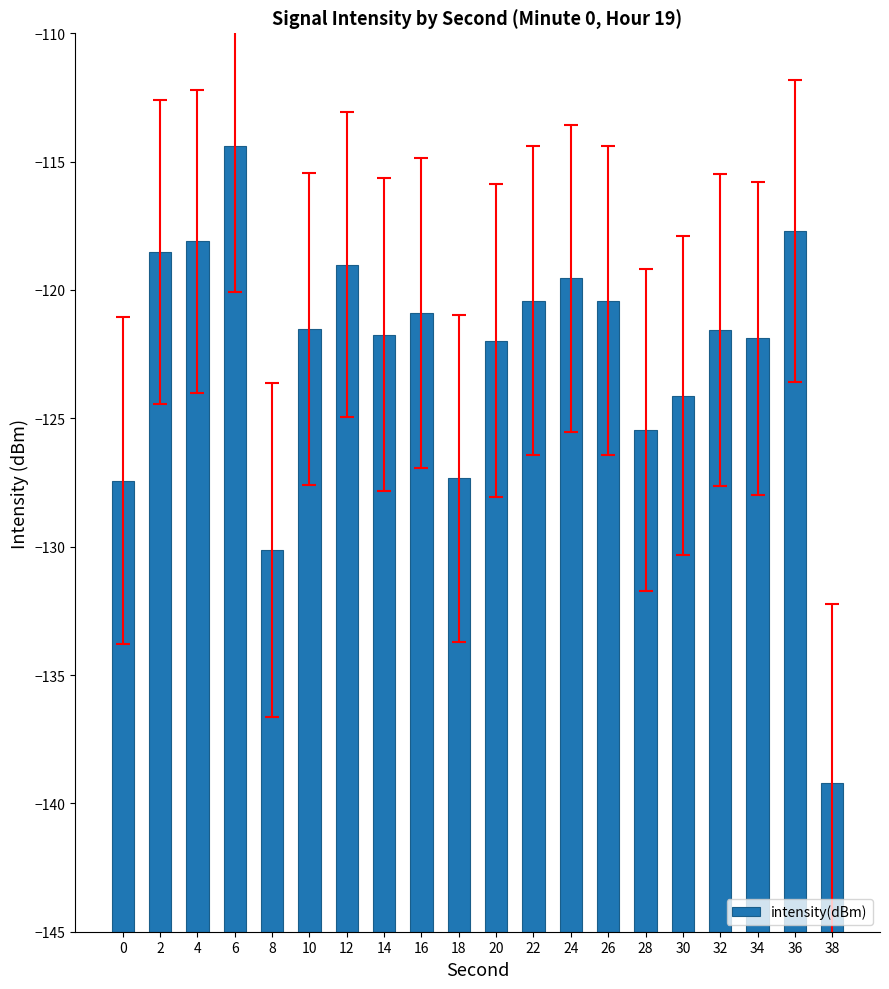

What is the difference between the maximum and second lowest values?

15.8